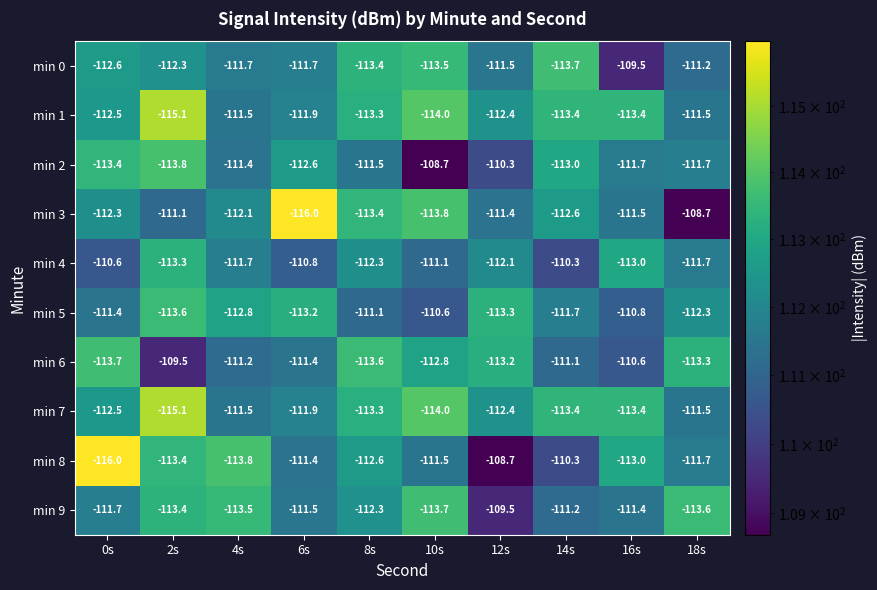

What is the spread (max minus min) of values at 18s?

4.9